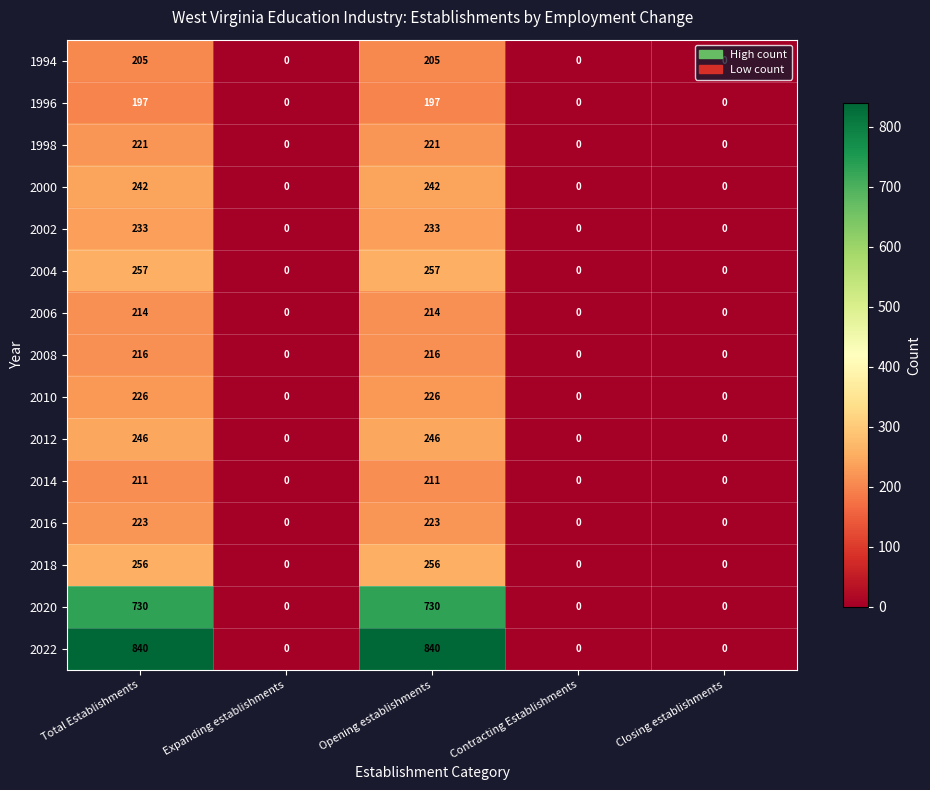

Is the value of 2008 at Opening establishments greater than the value of 1994 at Expanding establishments?

Yes